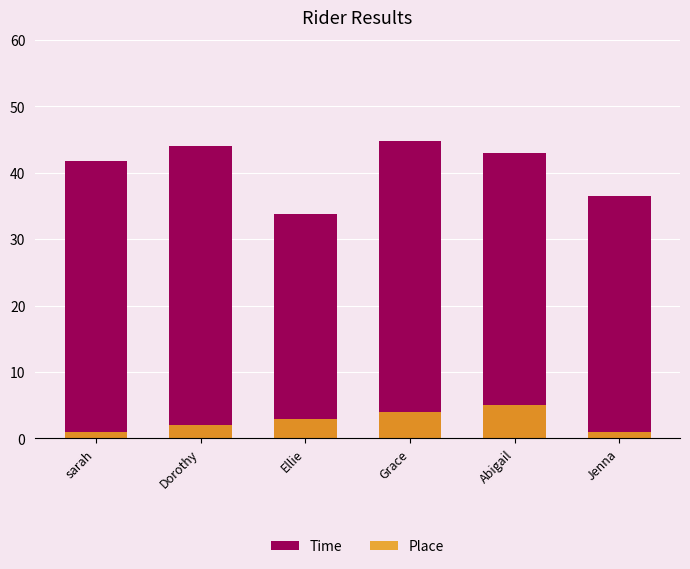

At sarah, list the series in order from largest to smallest.

Time, Place